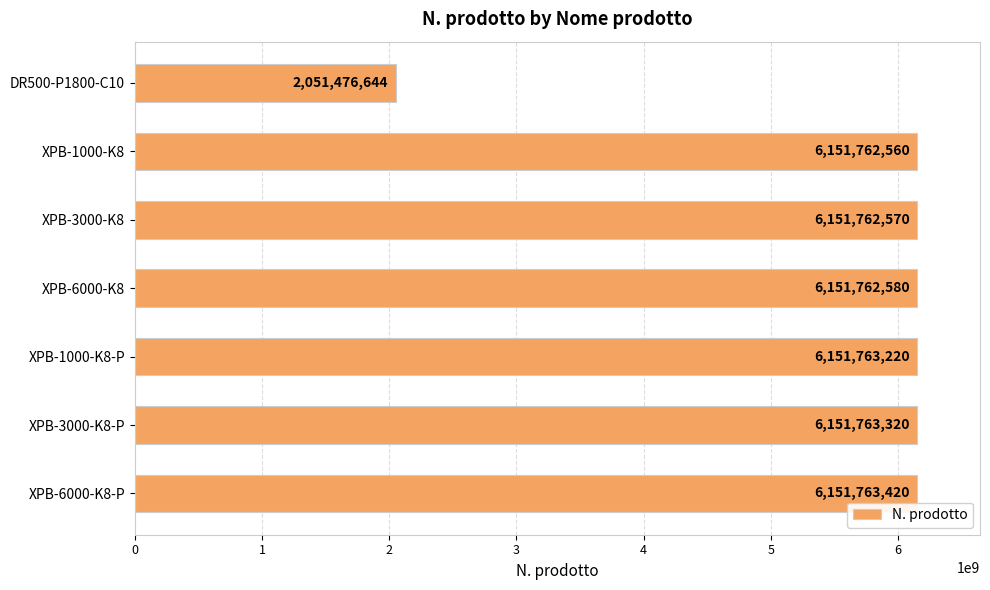

Approximately how many times larger is the value at DR500-P1800-C10 compared to XPB-1000-K8-P?

0.3